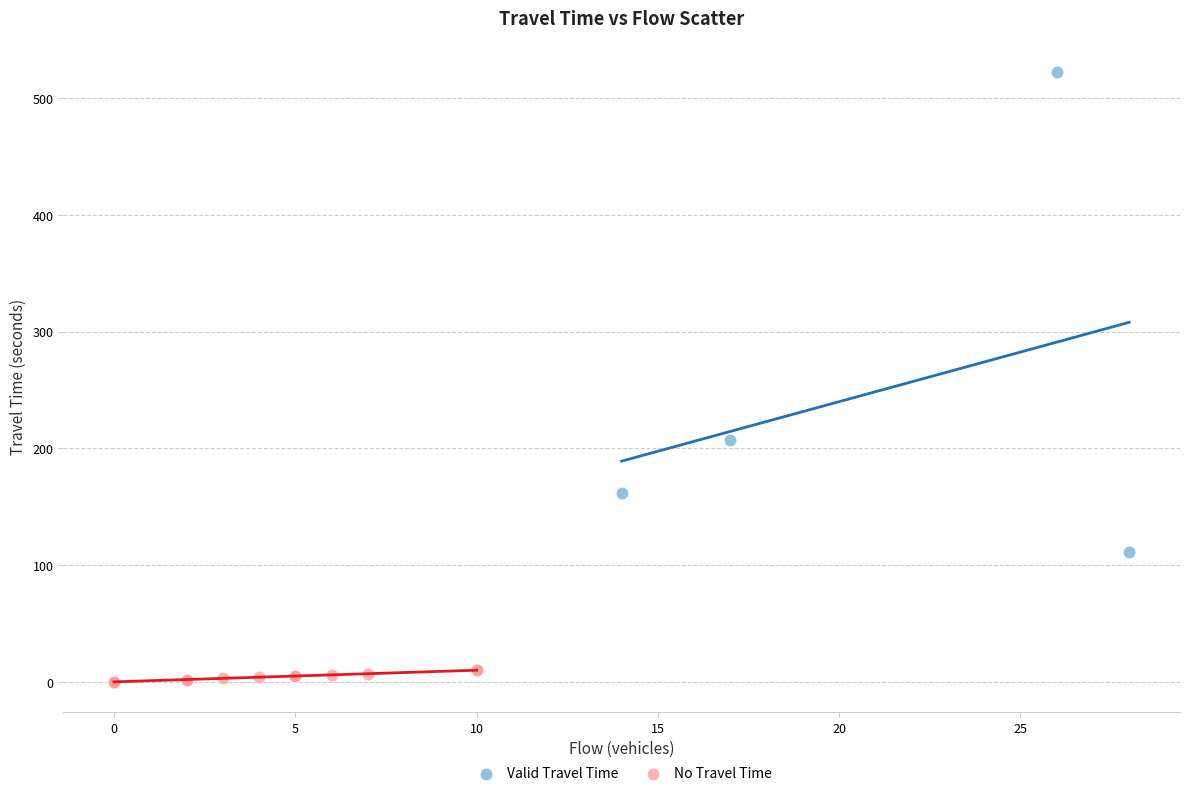

Which series contains the highest Y value?

Valid Travel Time